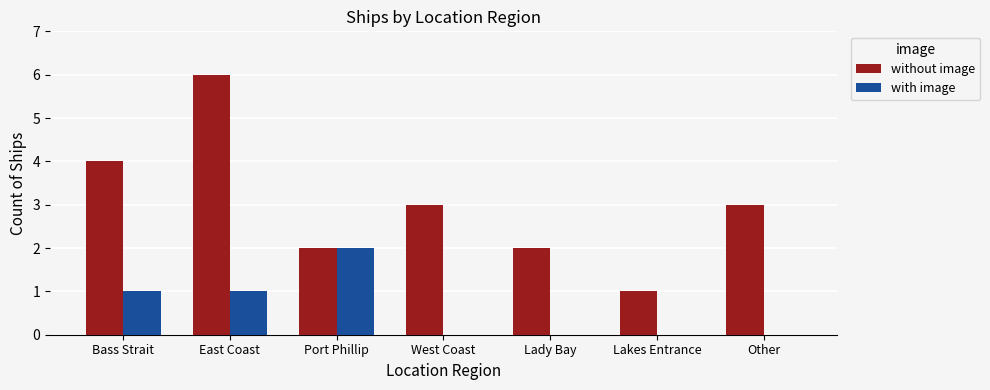

Which series changed the most between Bass Strait and East Coast?

without image